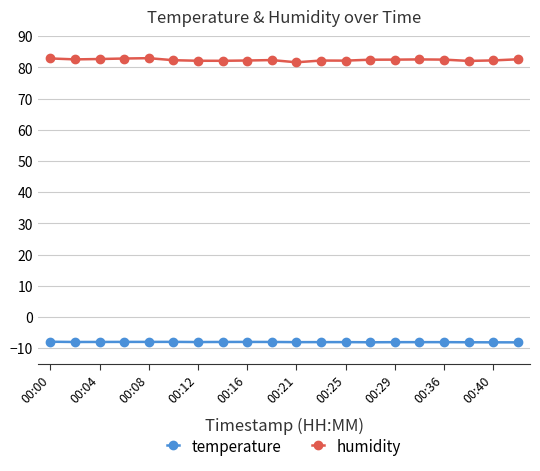

What is the maximum value for temperature?

-7.9